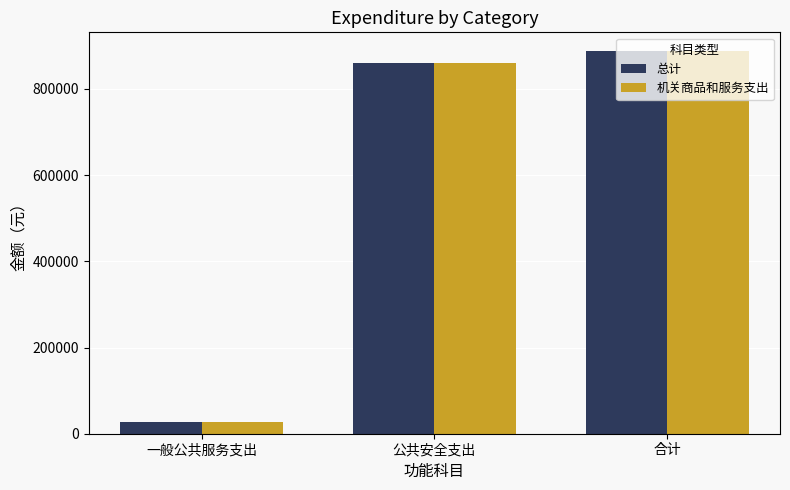

At which label is 机关商品和服务支出 closest to 456475?

公共安全支出